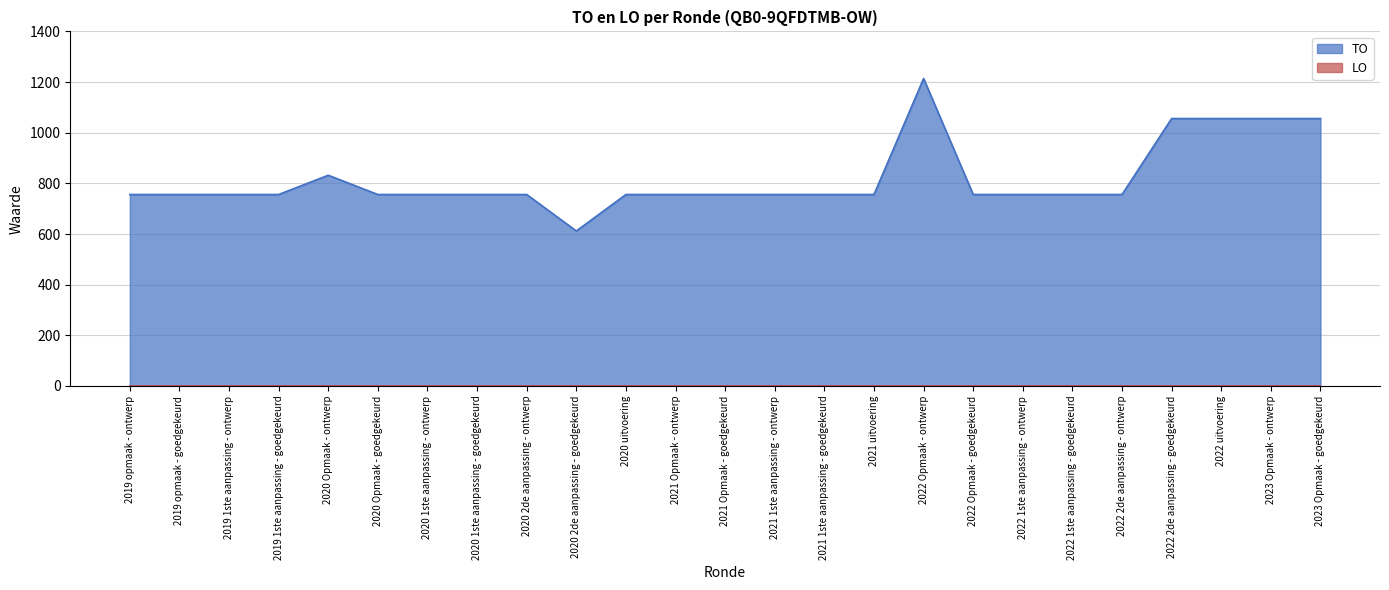

Which label corresponds to the smallest value in the chart?

2020 2de aanpassing - goedgekeurd